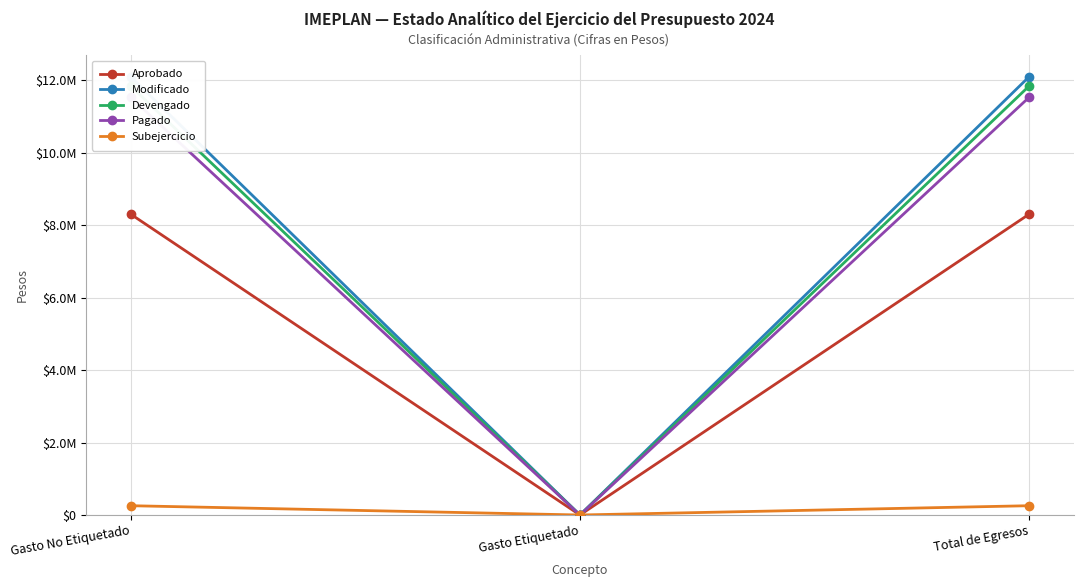

Is this an area chart (filled region under the line)?

No